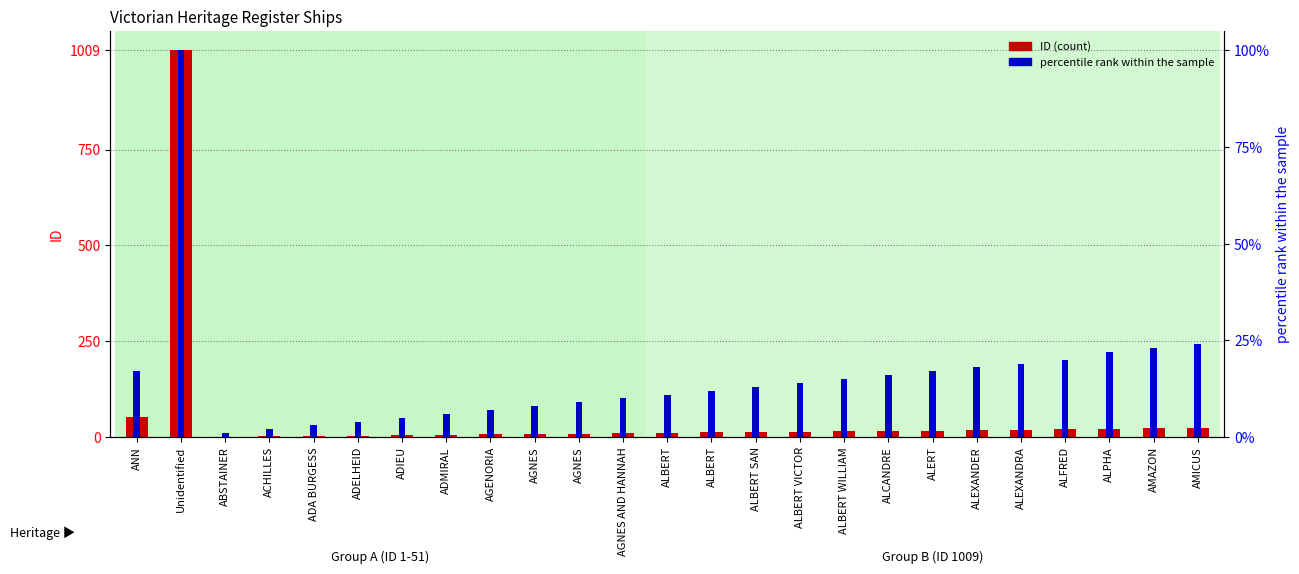

Reading right to left, list all the values displayed in this chart.

ID (count): AMICUS=24	AMAZON=23	ALPHA=22	ALFRED=20	ALEXANDRA=19	ALEXANDER=18	ALERT=17	ALCANDRE=16	ALBERT WILLIAM=15	ALBERT VICTOR=14	ALBERT SAN=13	ALBERT=12	ALBERT=11	AGNES AND HANNAH=10	AGNES=9	AGNES=8	AGENORIA=7	ADMIRAL=6	ADIEU=5	ADELHEID=4	ADA BURGESS=3	ACHILLES=2	ABSTAINER=1	Unidentified=1009	ANN=51
percentile rank: AMICUS=24	AMAZON=23	ALPHA=22	ALFRED=20	ALEXANDRA=19	ALEXANDER=18	ALERT=17	ALCANDRE=16	ALBERT WILLIAM=15	ALBERT VICTOR=14	ALBERT SAN=13	ALBERT=12	ALBERT=11	AGNES AND HANNAH=10	AGNES=9	AGNES=8	AGENORIA=7	ADMIRAL=6	ADIEU=5	ADELHEID=4	ADA BURGESS=3	ACHILLES=2	ABSTAINER=1	Unidentified=100	ANN=17